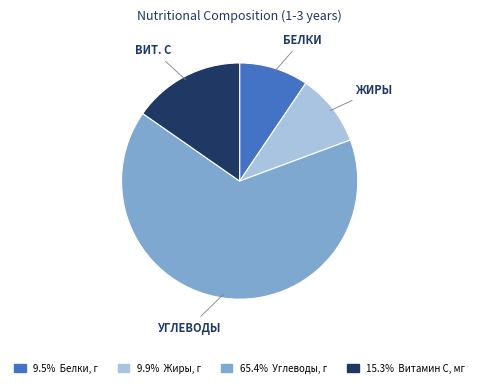

Does 65.4% Углеводы, г account for over 50% of the chart?

Yes